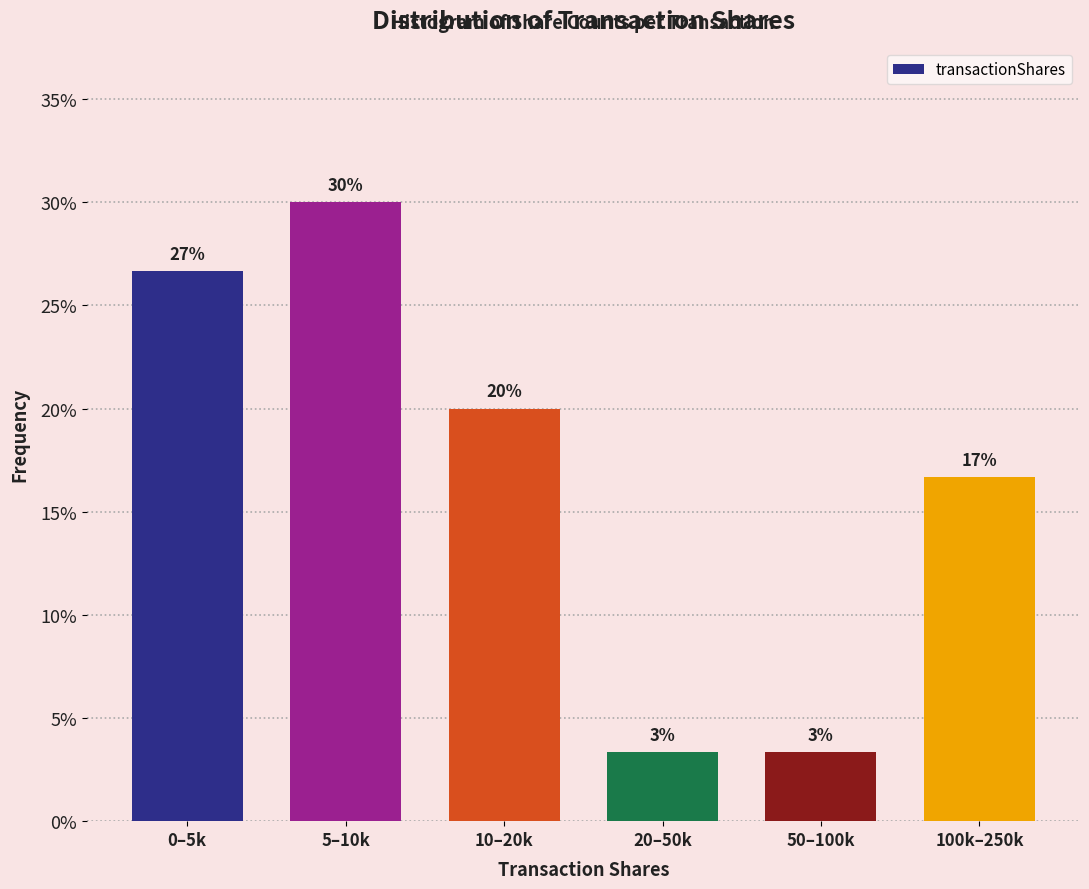

How many bars are there in total?

6